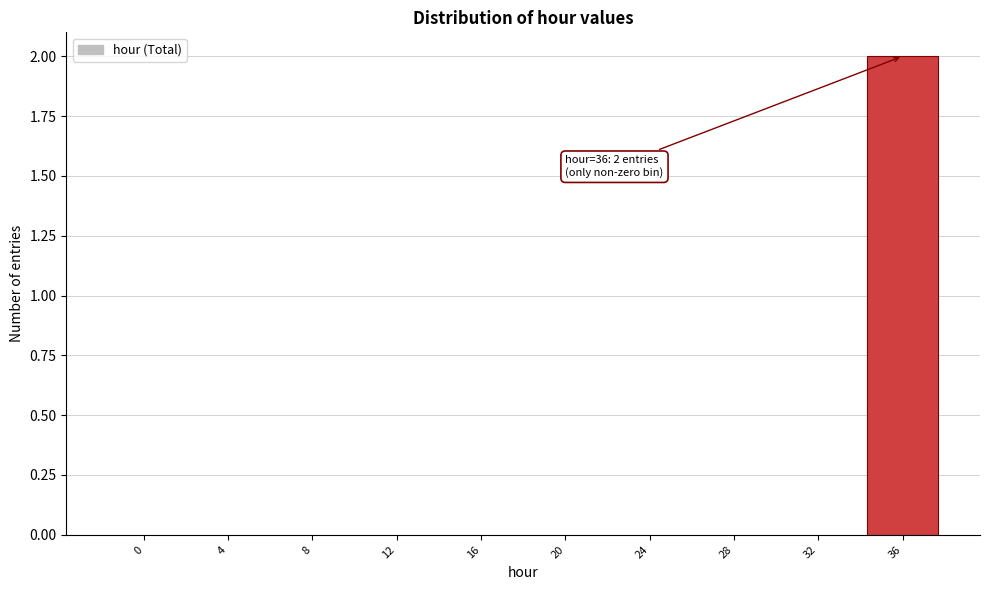

Reading left to right, list all the values displayed in this chart.

0=0	4=0	8=0	12=0	16=0	20=0	24=0	28=0	32=0	36=2